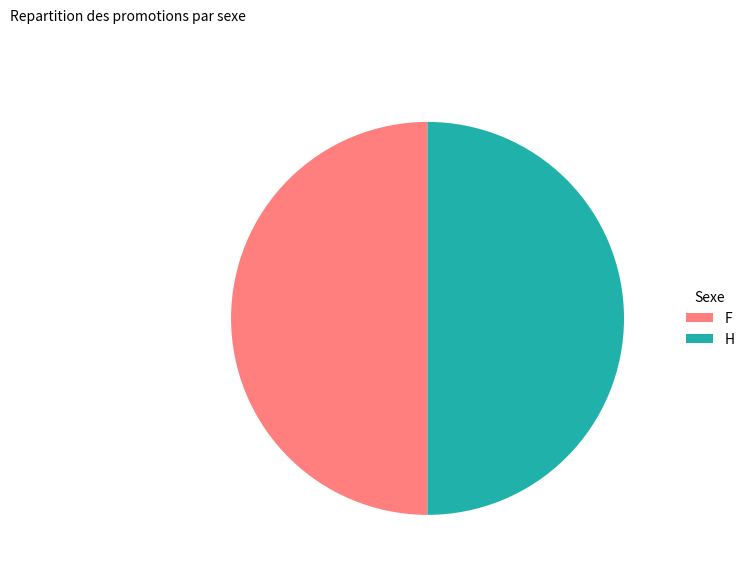

Is the sum of H and F greater than half?

Yes